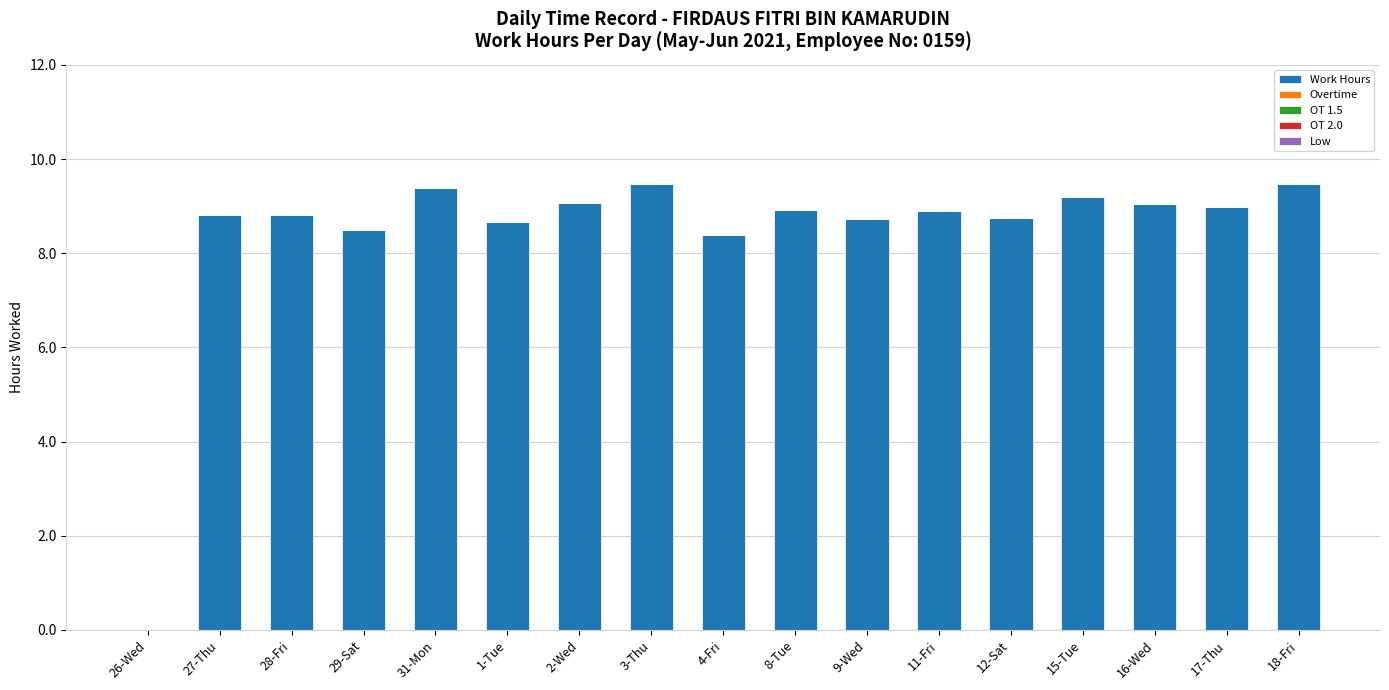

Are the bars horizontal?

No